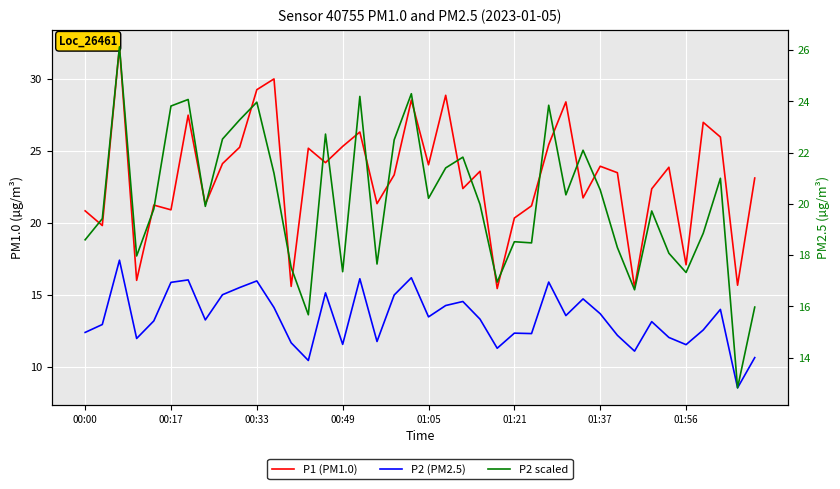

Reading left to right, what are all the values shown in this chart?

P1 (PM1.0): 20.9	19.8	32.2	16.0	21.2	20.9	27.5	21.3	24.1	25.3	29.3	30.0	15.6	25.2	24.2	25.3	26.3	21.4	23.4	28.6	24.1	28.9	22.4	23.6	15.4	20.4	21.2	25.4	28.4	21.8	23.9	23.5	15.5	22.4	23.9	17.1	27.0	26.0	15.7	23.1
P2 (PM2.5): 12.4	12.9	17.4	12.0	13.2	15.9	16.1	13.3	15.0	15.5	16.0	14.1	11.7	10.4	15.2	11.6	16.1	11.8	15.0	16.2	13.5	14.3	14.6	13.3	11.3	12.3	12.3	15.9	13.6	14.7	13.7	12.2	11.1	13.2	12.1	11.6	12.6	14.0	8.6	10.7
P2 scaled: 18.6	19.4	26.1	18.0	19.8	23.8	24.1	19.9	22.5	23.3	24.0	21.2	17.5	15.7	22.7	17.4	24.2	17.7	22.5	24.3	20.2	21.4	21.8	20.0	17.0	18.5	18.5	23.9	20.4	22.1	20.5	18.3	16.6	19.7	18.1	17.3	18.9	21.0	12.8	16.0